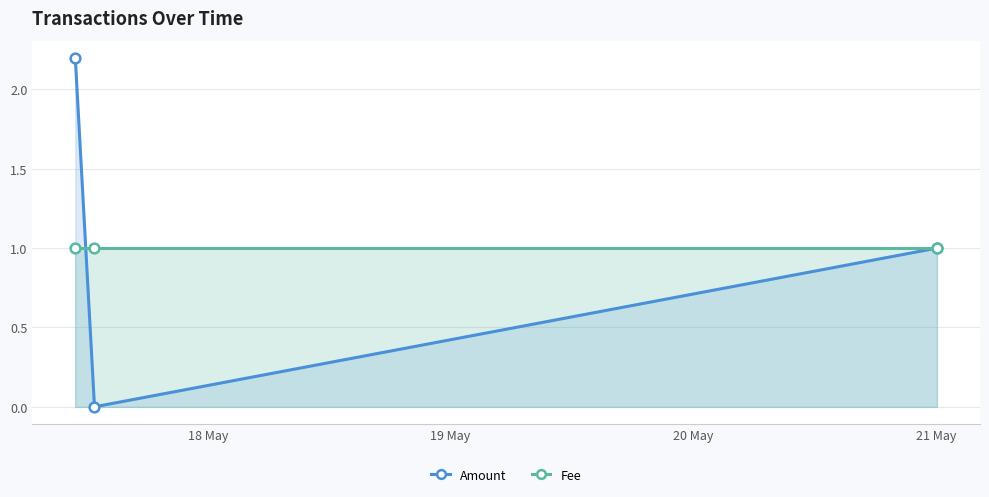

What is the value of the Amount point at the 1st from the left?

2.2